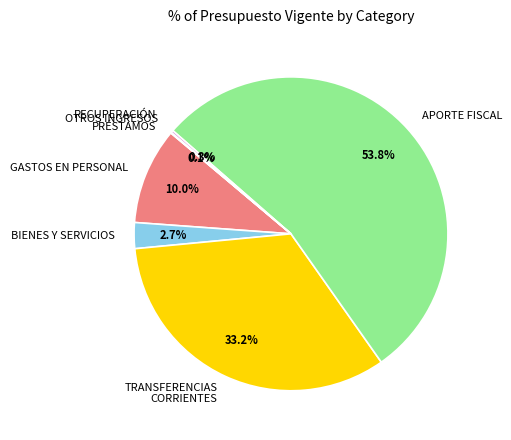

Does TRANSFERENCIAS CORRIENTES represent more than half of the total?

No